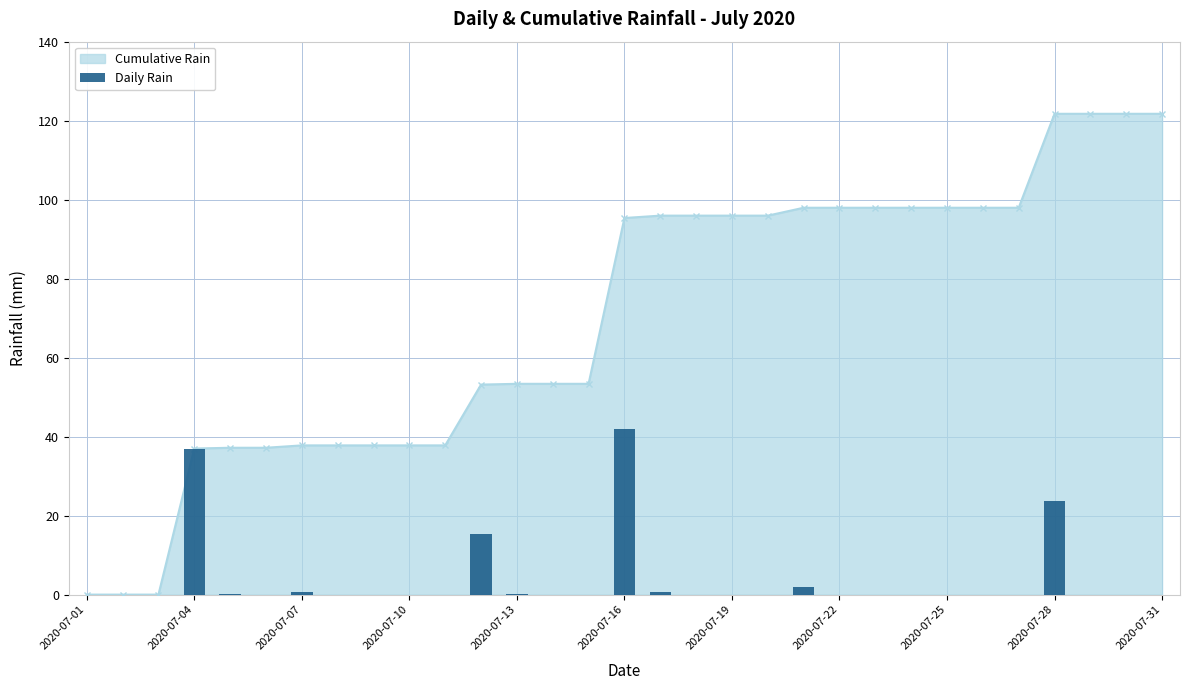

Does the chart contain stacked bars?

No